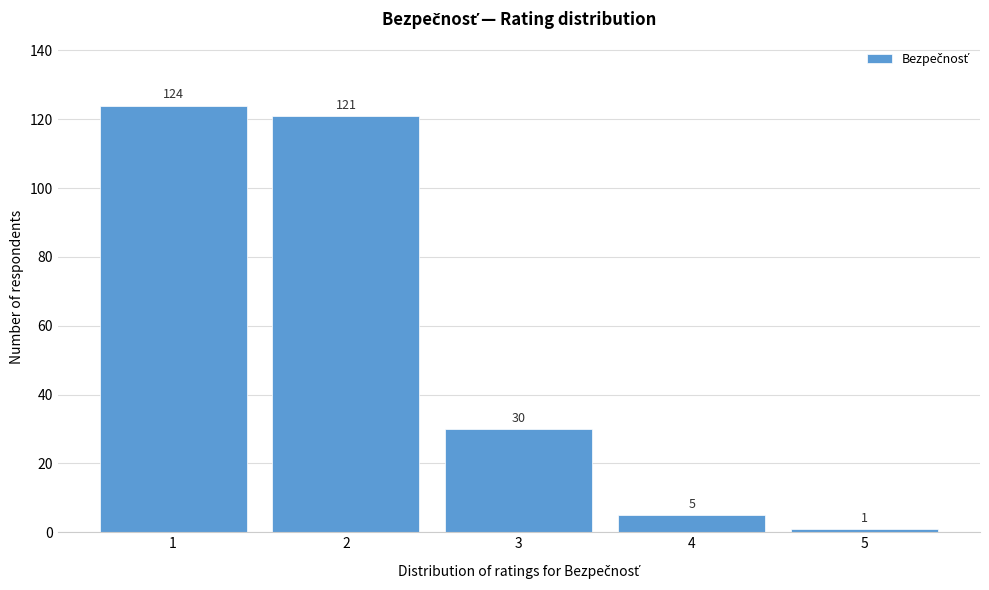

Reading left to right, what are all the values shown in this chart?

124	121	30	5	1